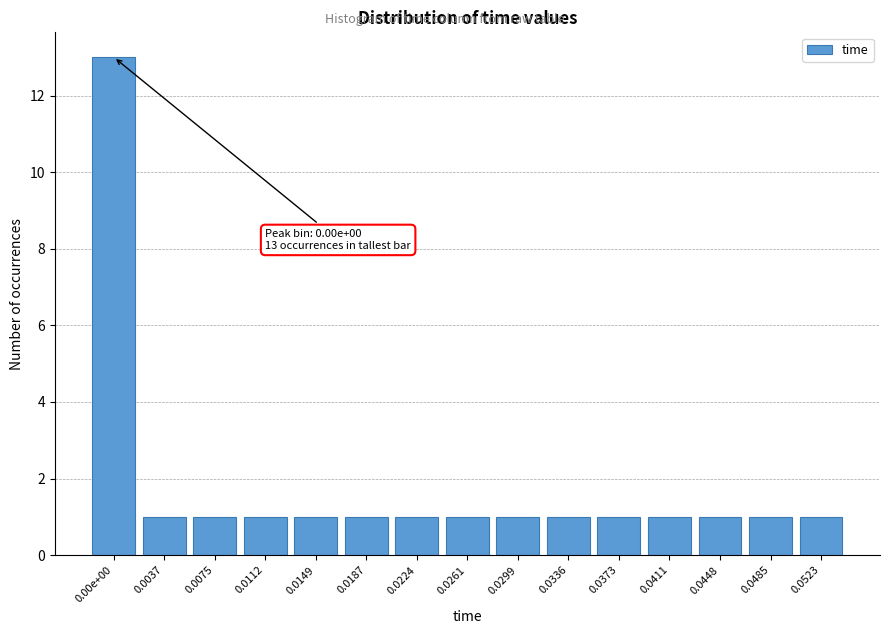

Reading left to right, extract all data points from this chart.

13	1	1	1	1	1	1	1	1	1	1	1	1	1	1